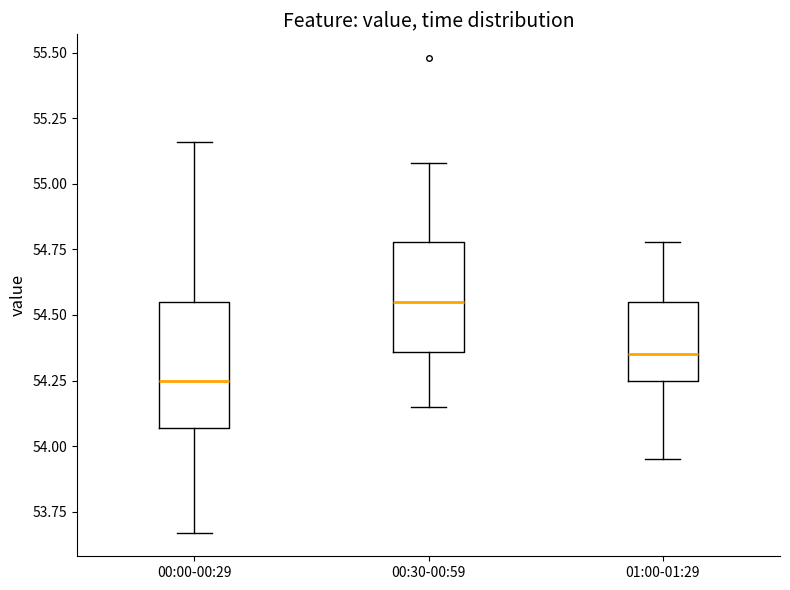

Where does the median line of the box for 01:00-01:29 sit on the y-axis? The values are not printed on the chart, so give them approximately, as read against the axis.

54.35